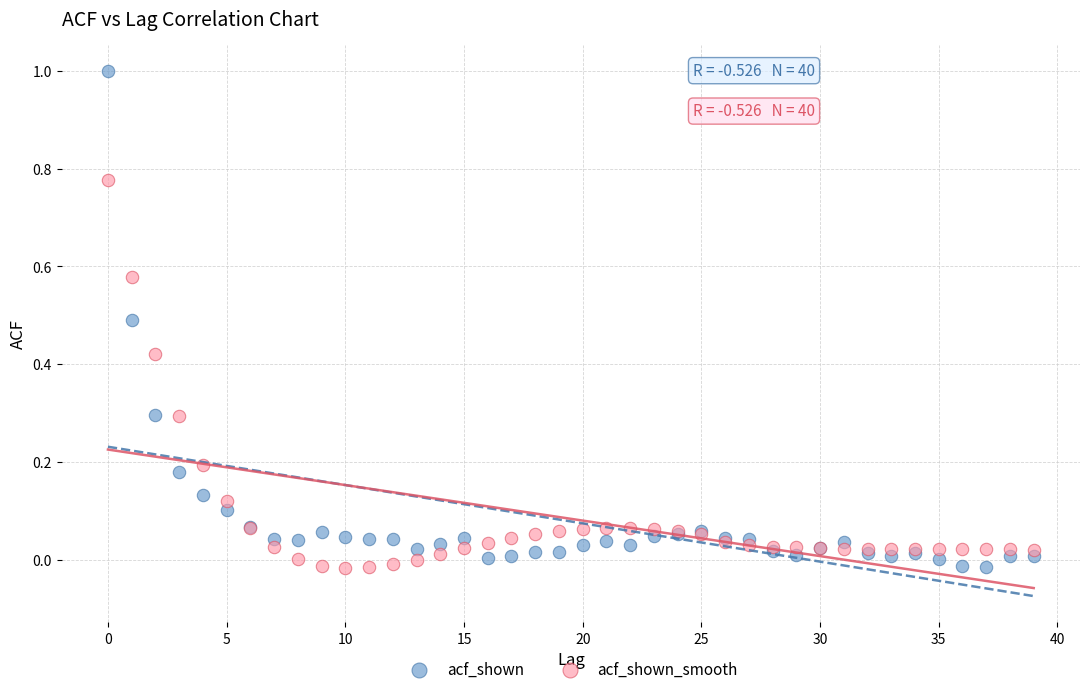

What are all the series names shown in the legend?

acf_shown, acf_shown_smooth